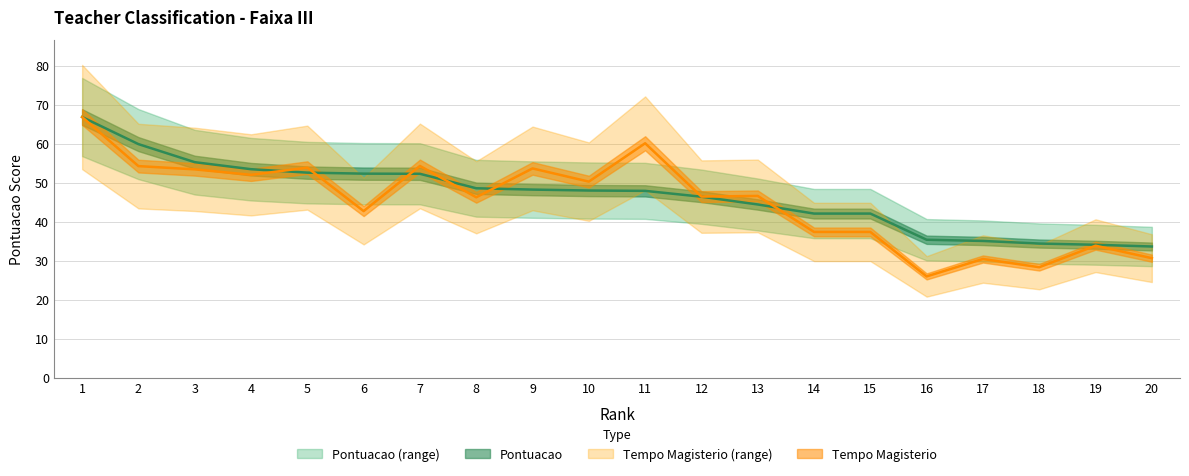

The Tempo_Magisterio series shows 37.3 at 14. True or false?

True